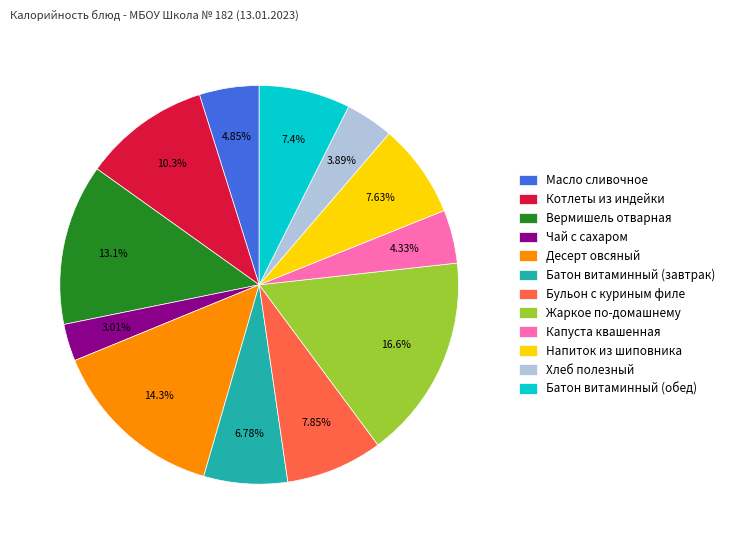

Does any single category account for the majority?

No